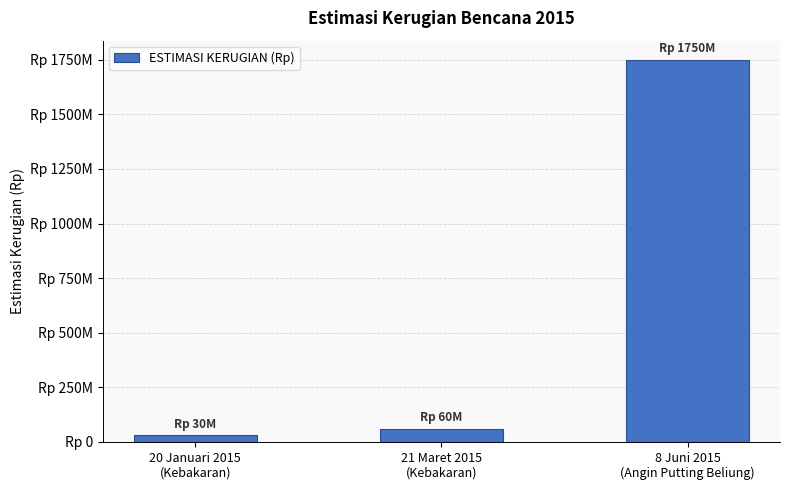

At which label is the value closest to 890000000?

21 Maret 2015
(Kebakaran)